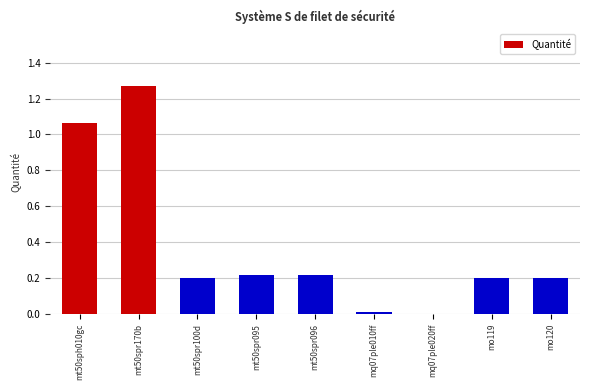

True or false: the data shows 0.5 at mt50spr170b.

False